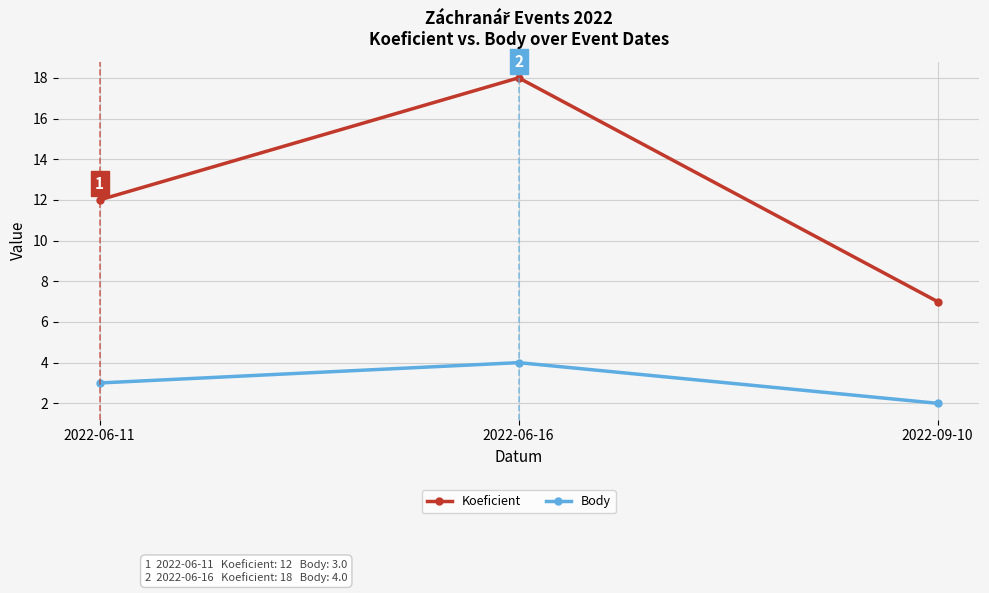

How many categories are shown in the chart?

3